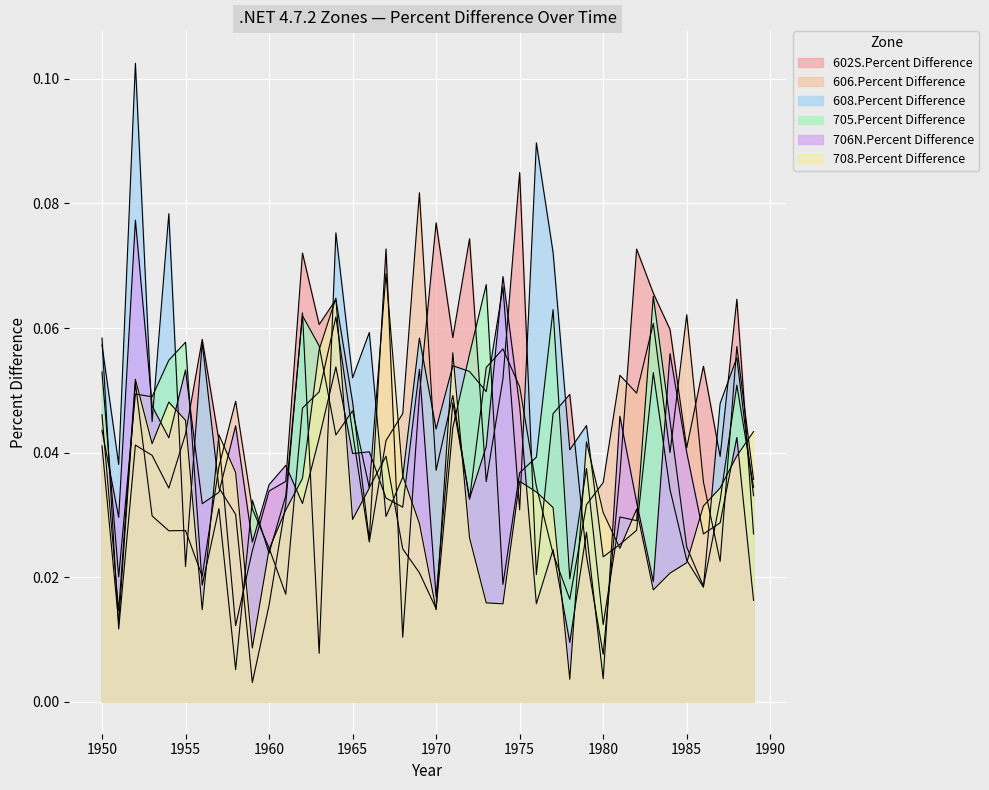

After their last crossing, which series has the higher values: 606.Percent Difference or 608.Percent Difference?

606.Percent Difference